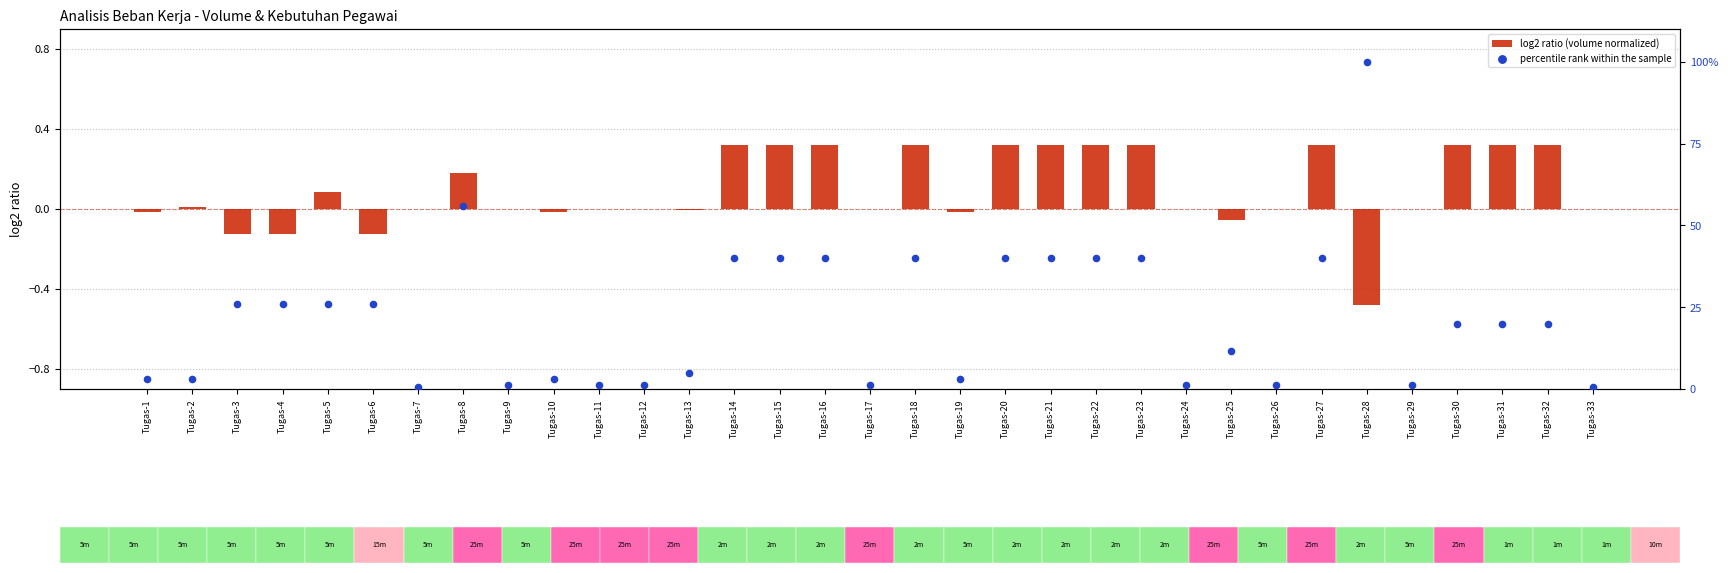

Which series reaches the minimum Y coordinate?

log2 ratio (volume normalized)